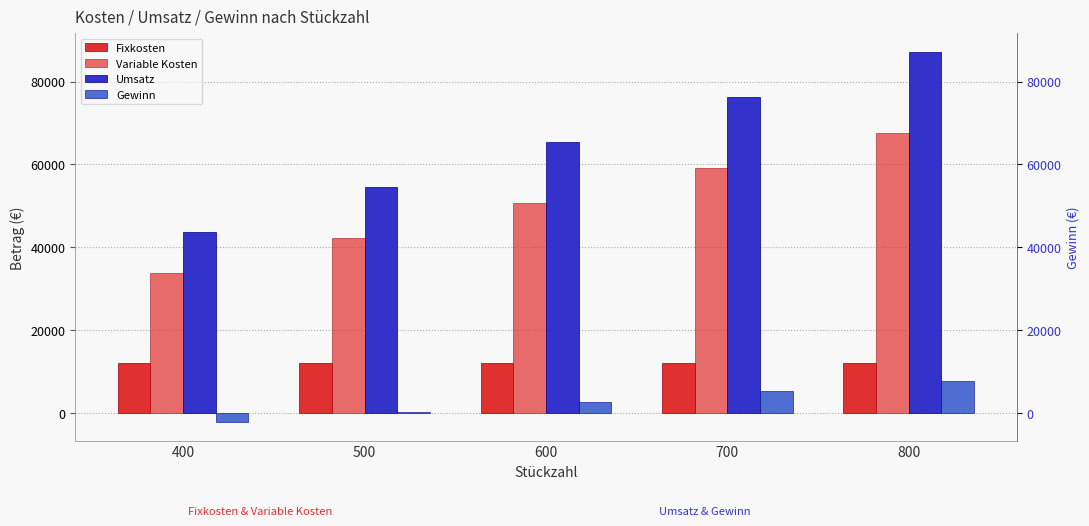

What is the spread (max minus min) of values at 800?

79488